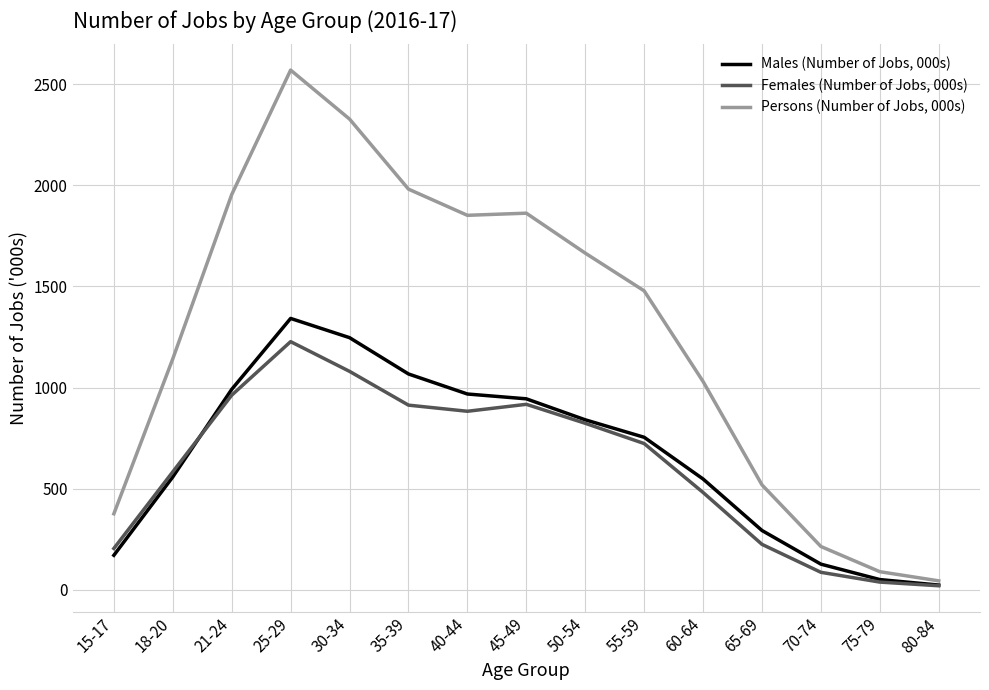

What is the minimum value for Persons (Number of Jobs, 000s)?

45.0